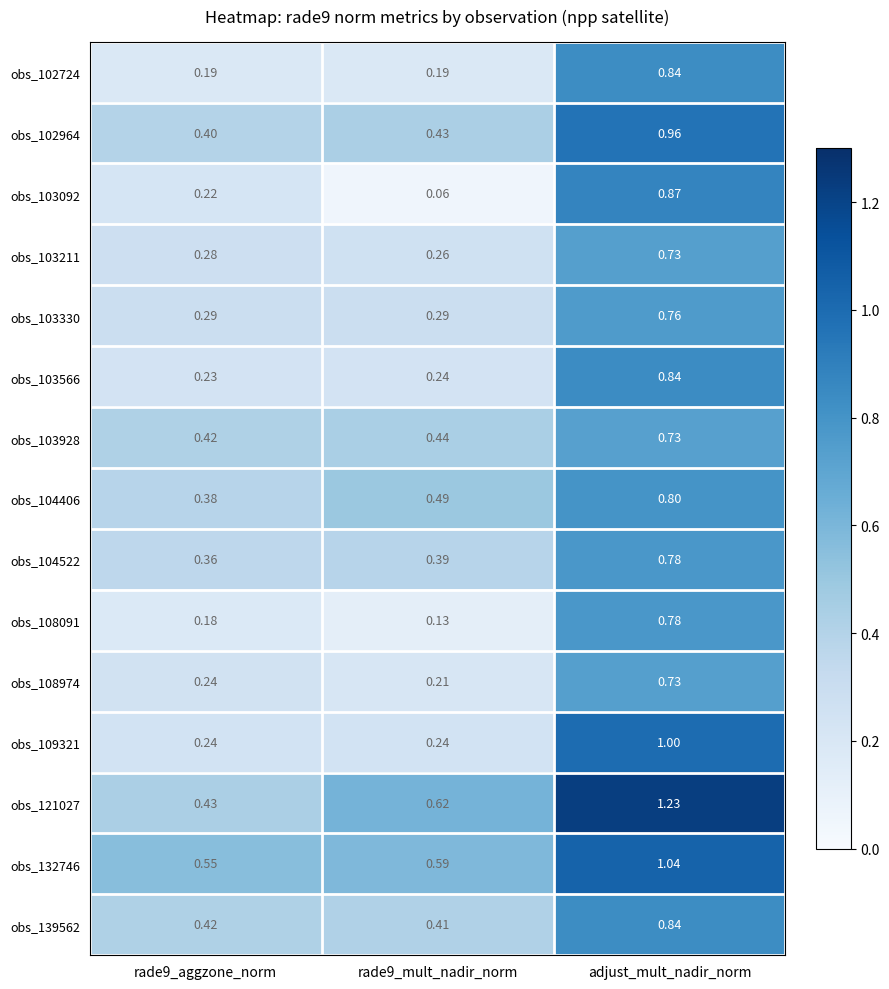

Which category has the highest value across all series?

adjust_mult_nadir_norm